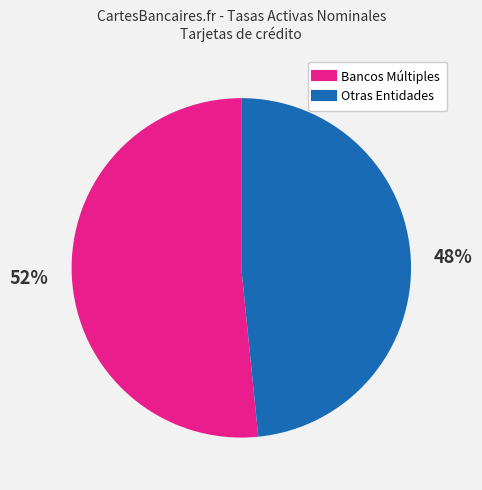

Count the number of slices in the pie.

2